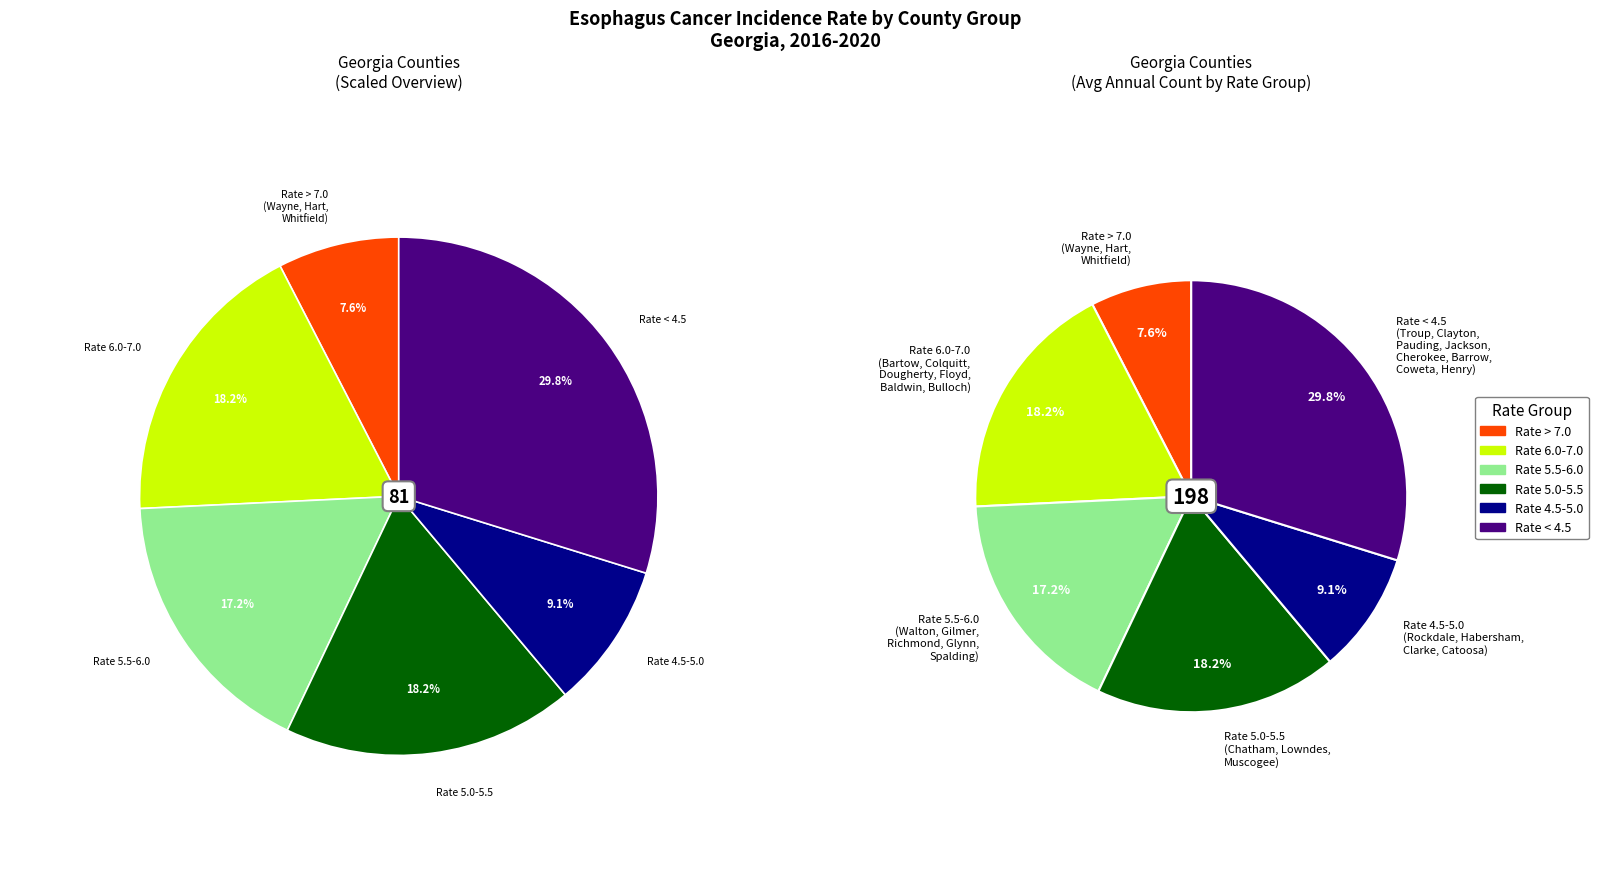

What percentage is NOT represented by Habersham County?

98.5%